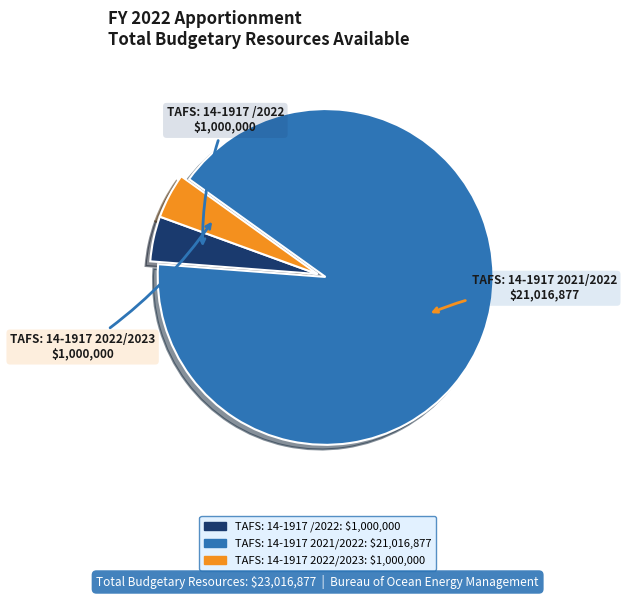

Do TAFS: 14-1917 2022/2023 and TAFS: 14-1917 /2022 together represent more than half of the pie?

No